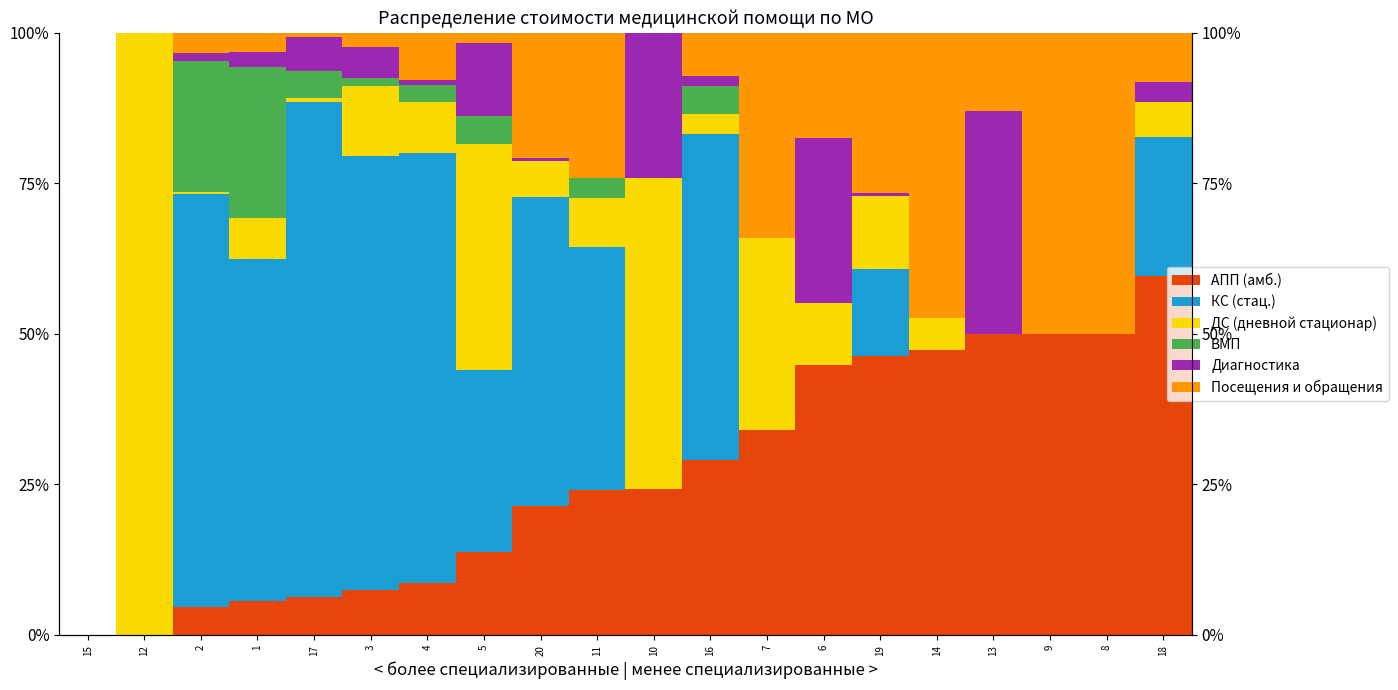

Which has a higher value, 14 or 12?

14